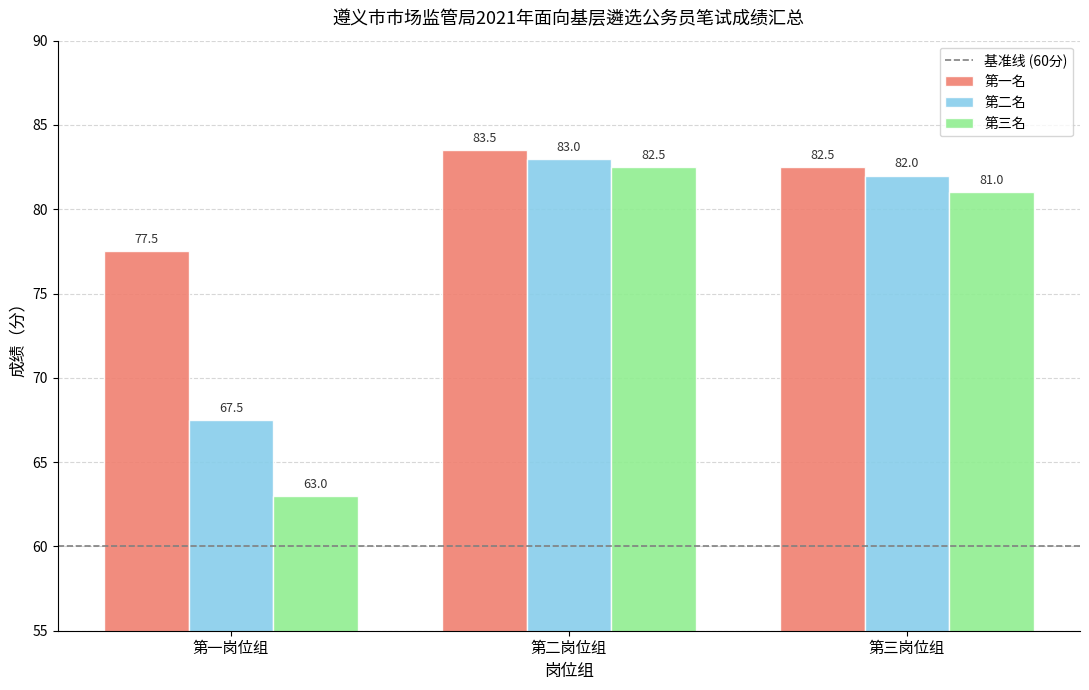

What is the highest value of the 第一名 series?

83.5